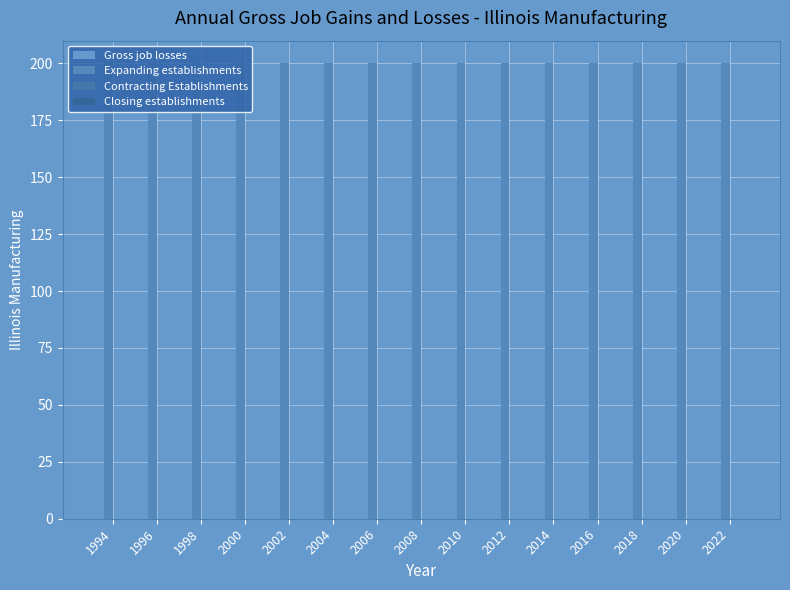

What is the spread (max minus min) of values at 2018?

200